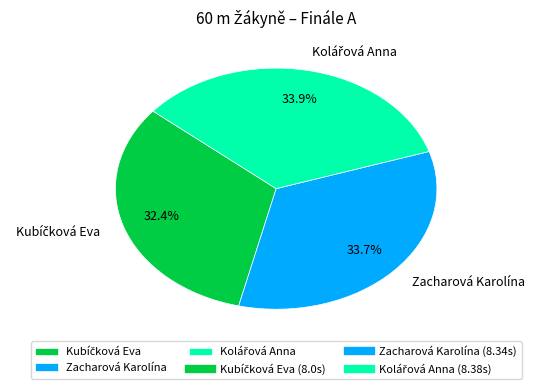

Does Zacharová Karolína represent more than half of the total?

No